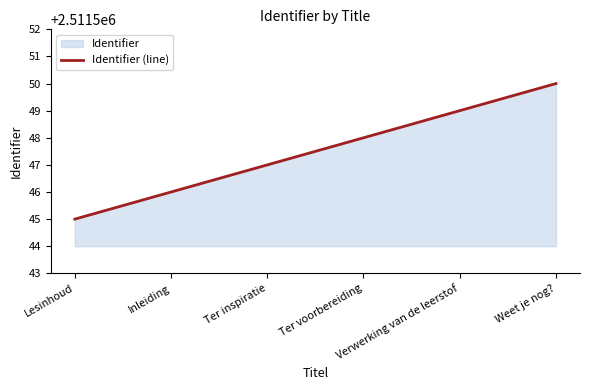

Reading left to right, extract all data points from this chart.

Lesinhoud=2511545	Inleiding=2511546	Ter inspiratie=2511547	Ter voorbereiding=2511548	Verwerking van de leerstof=2511549	Weet je nog?=2511550